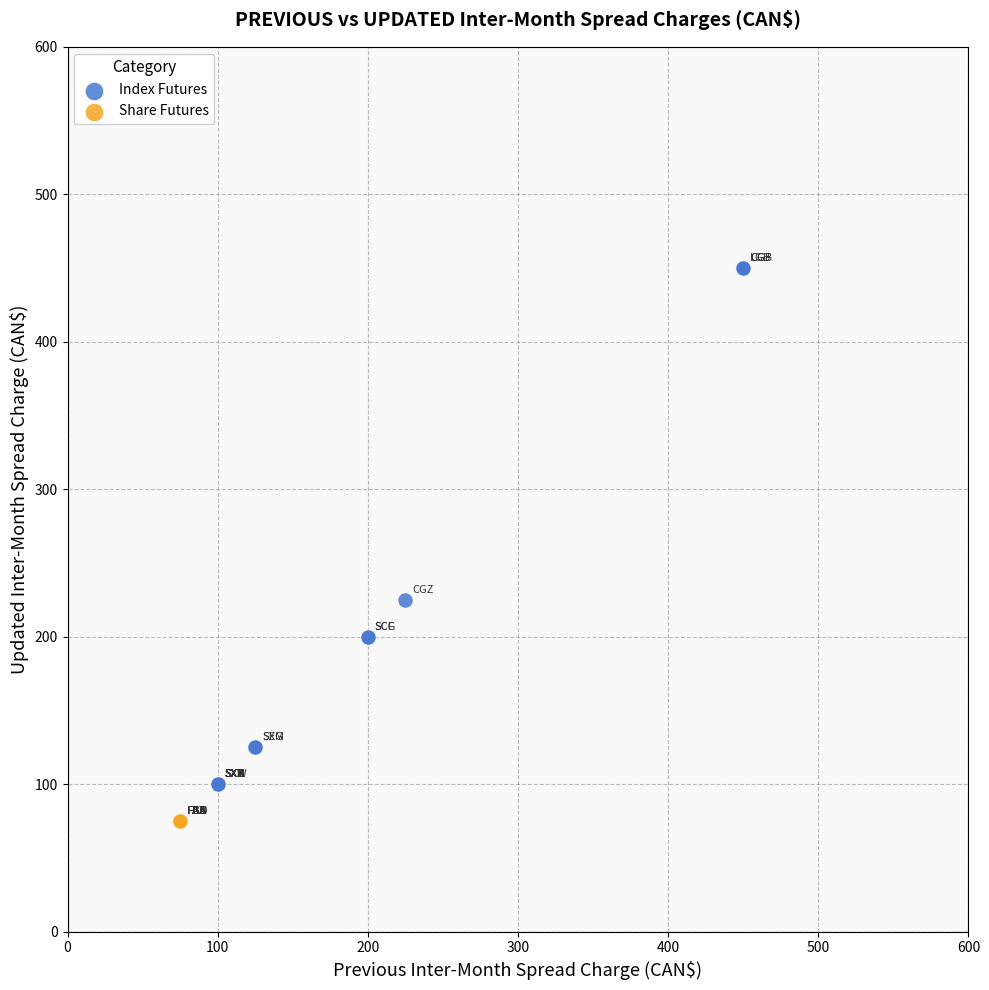

Which series contains the lowest Y value?

Share Futures